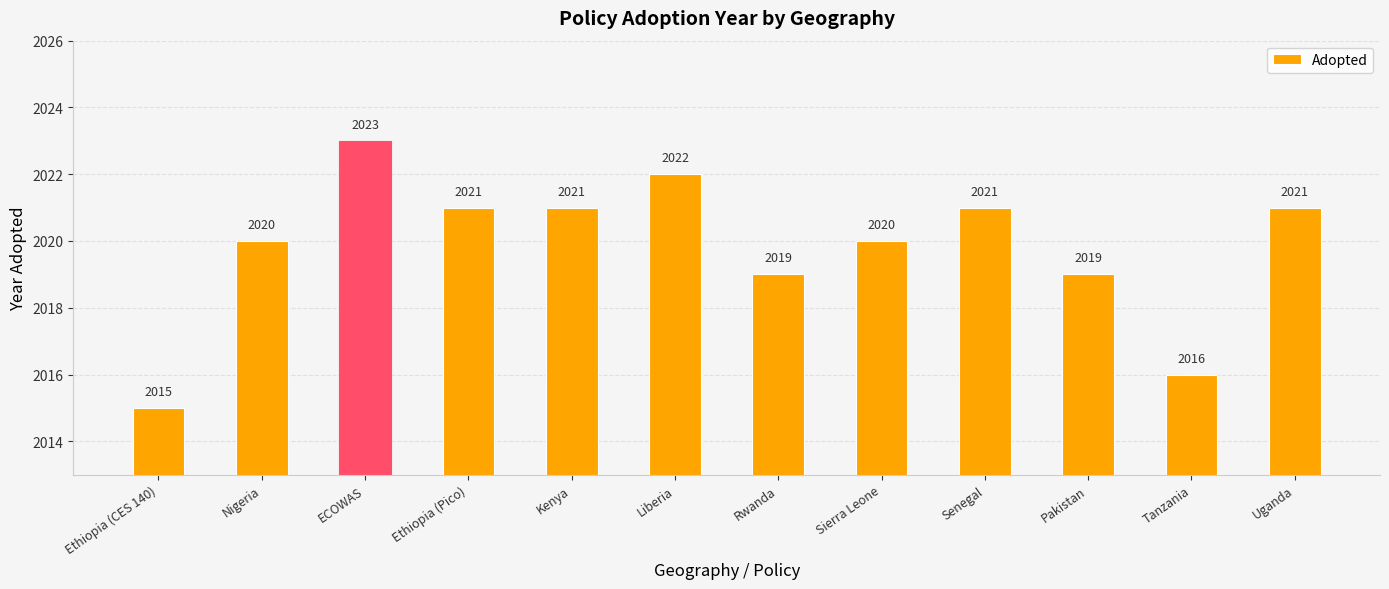

How many distinct data groups are displayed?

1